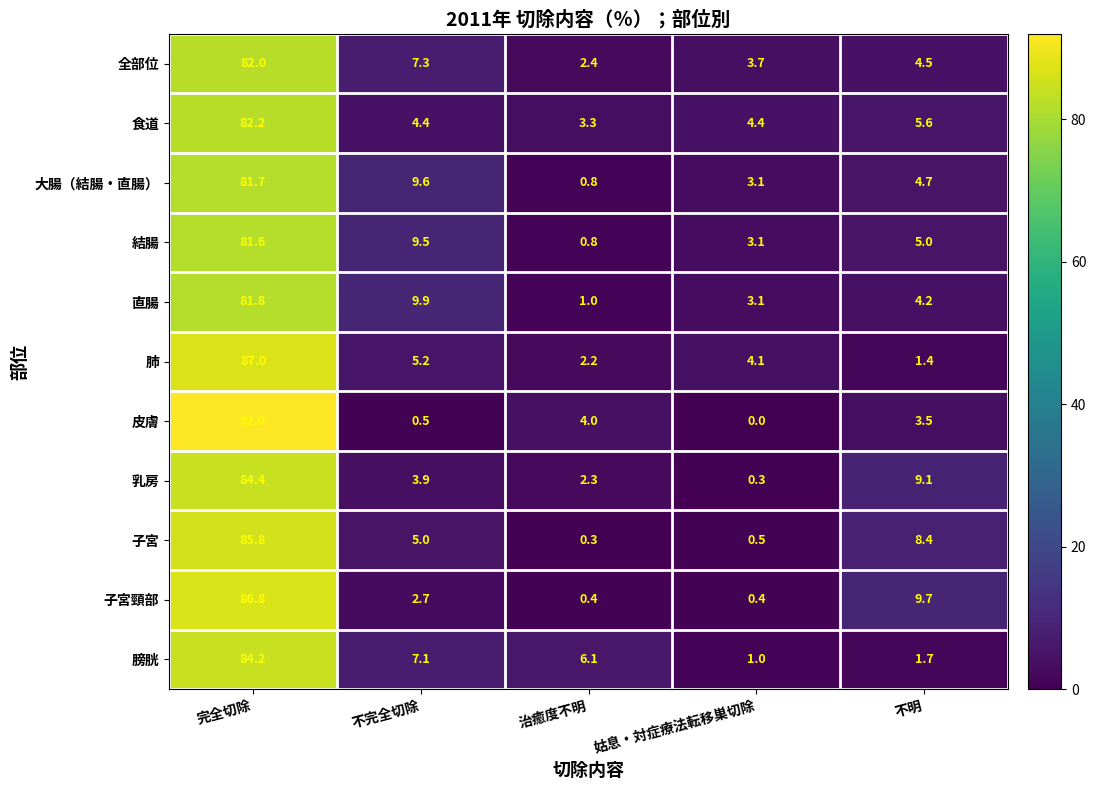

What is the maximum value shown in the chart?

92.0